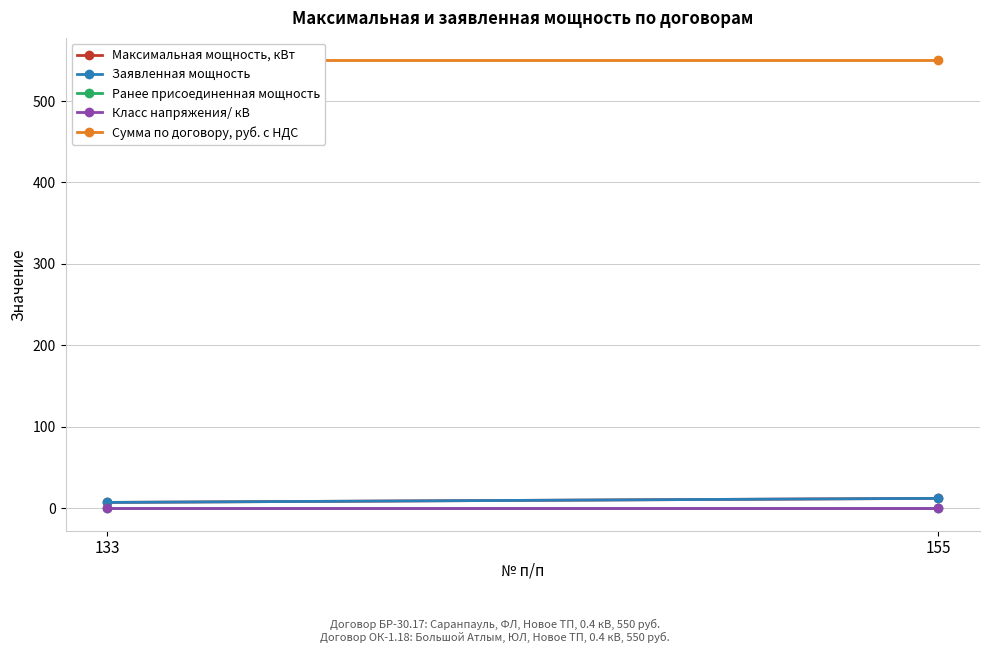

Rank the series by their maximum value, from highest to lowest.

Сумма по договору, руб. с НДС, Максимальная мощность, кВт, Заявленная мощность, Класс напряжения/ кВ, Ранее присоединенная мощность